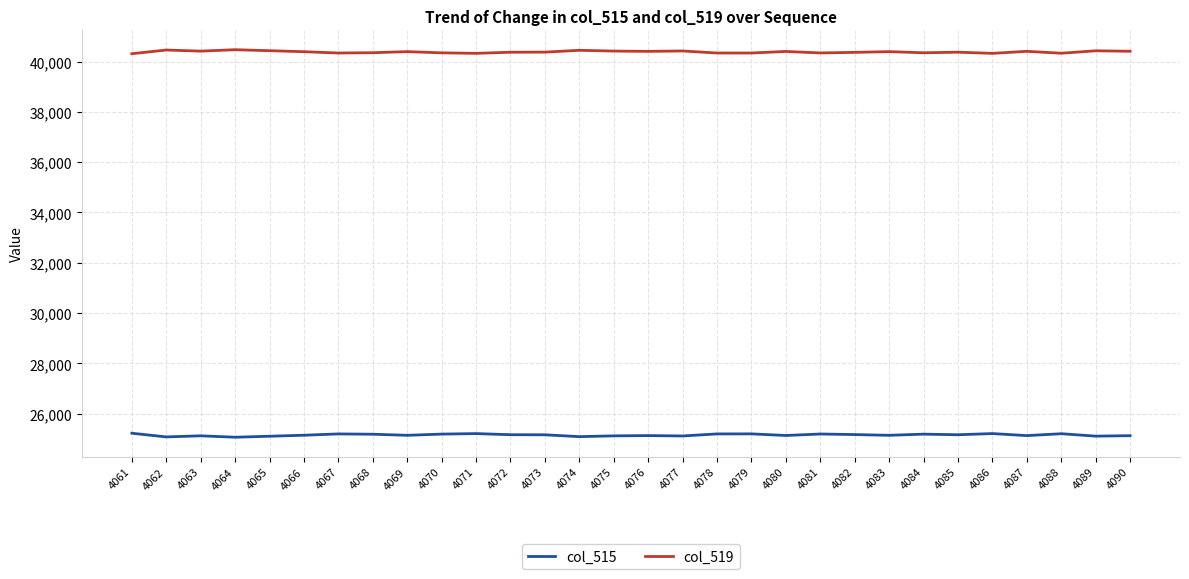

True or false: col_519 has a value of 40405 at 4087.

True